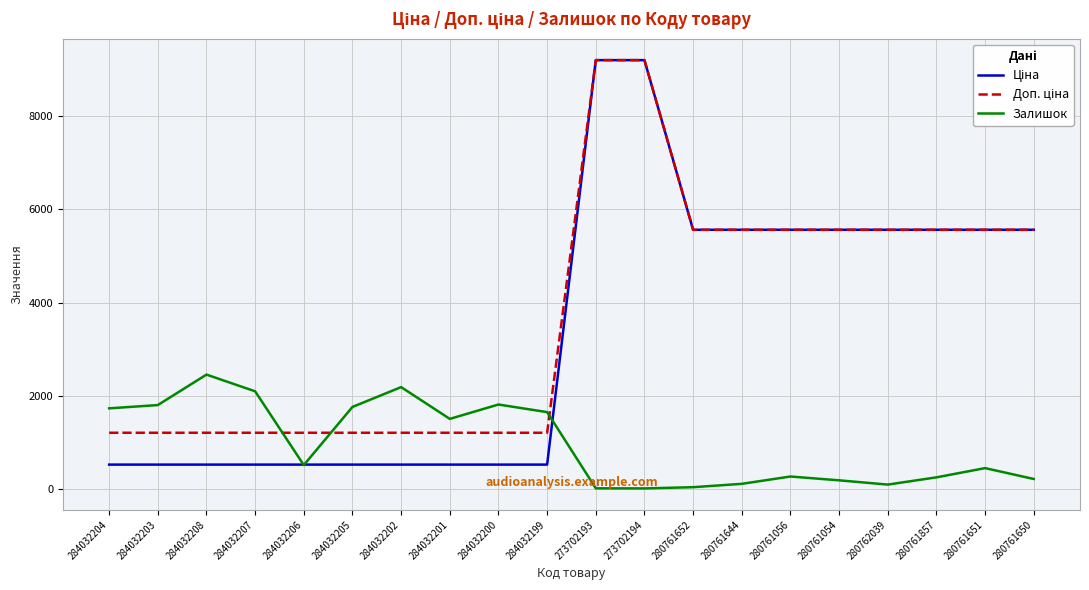

What is the spread (max minus min) of values at 284032201?

979.8